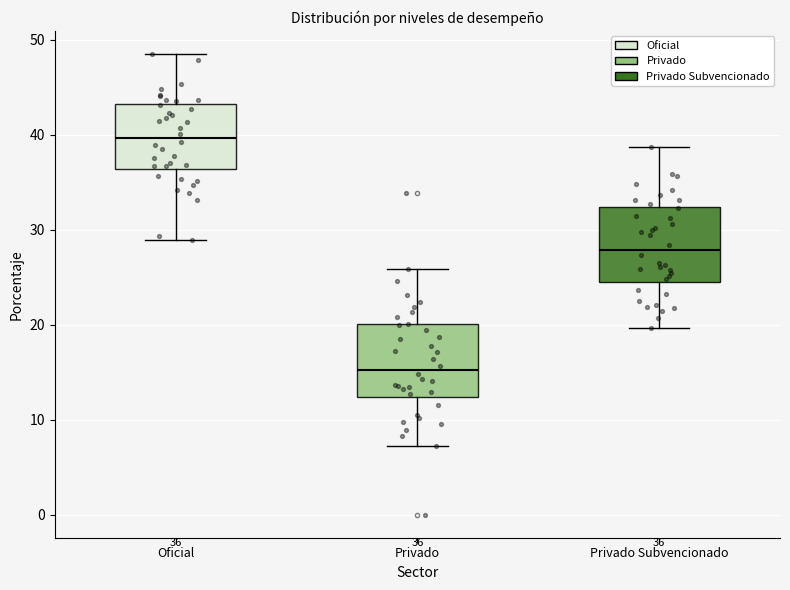

Which box's median line is the lowest?

Privado